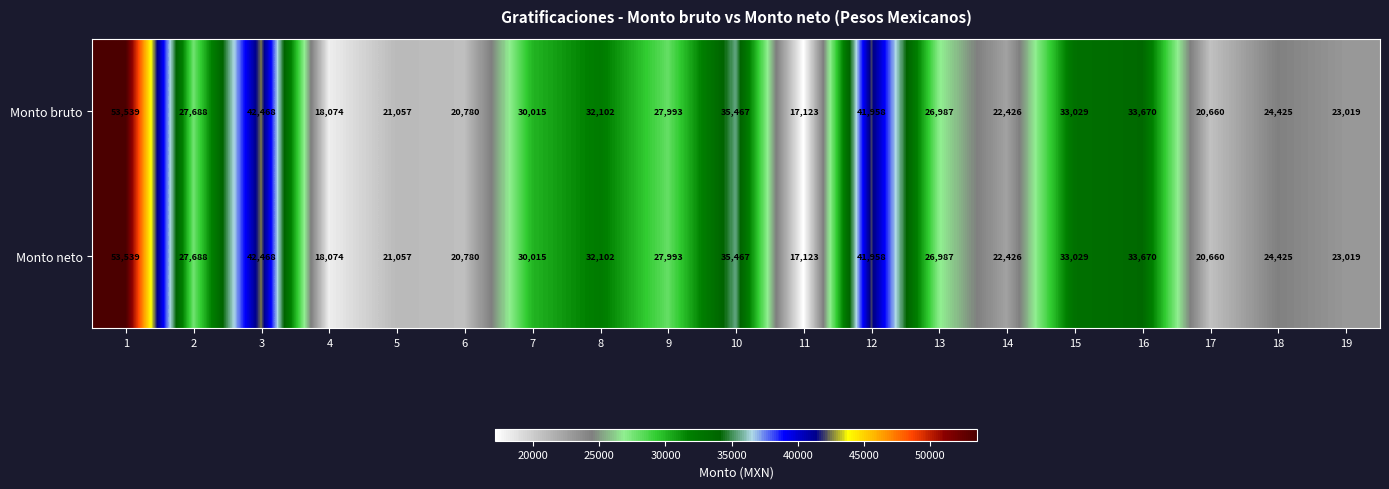

True or false: Monto neto has a value of 7014 at 19.

False